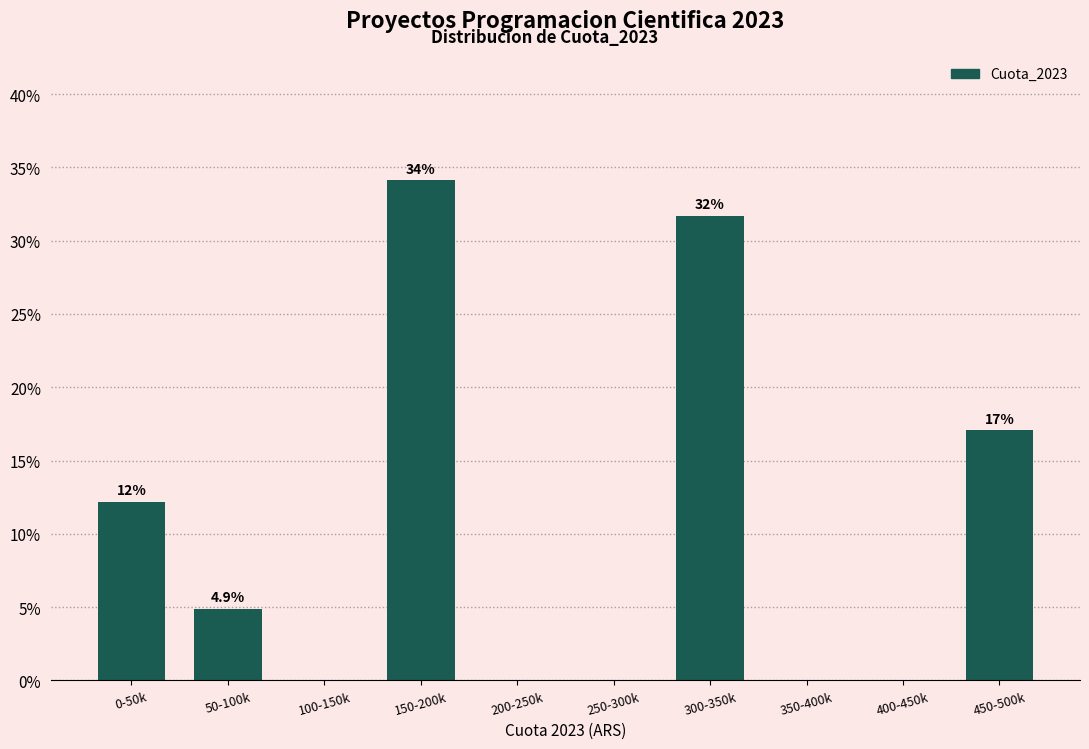

Reading right to left, what are all the values shown in this chart?

450-500k=17.1	400-450k=0.0	350-400k=0.0	300-350k=31.7	250-300k=0.0	200-250k=0.0	150-200k=34.1	100-150k=0.0	50-100k=4.9	0-50k=12.2